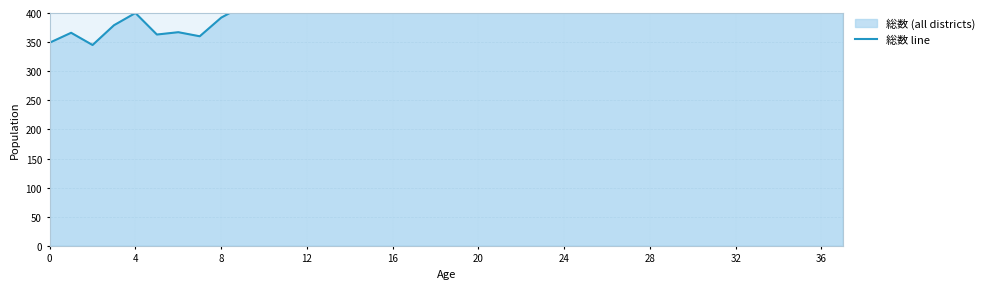

What is the label of the 14th point from the right?

24